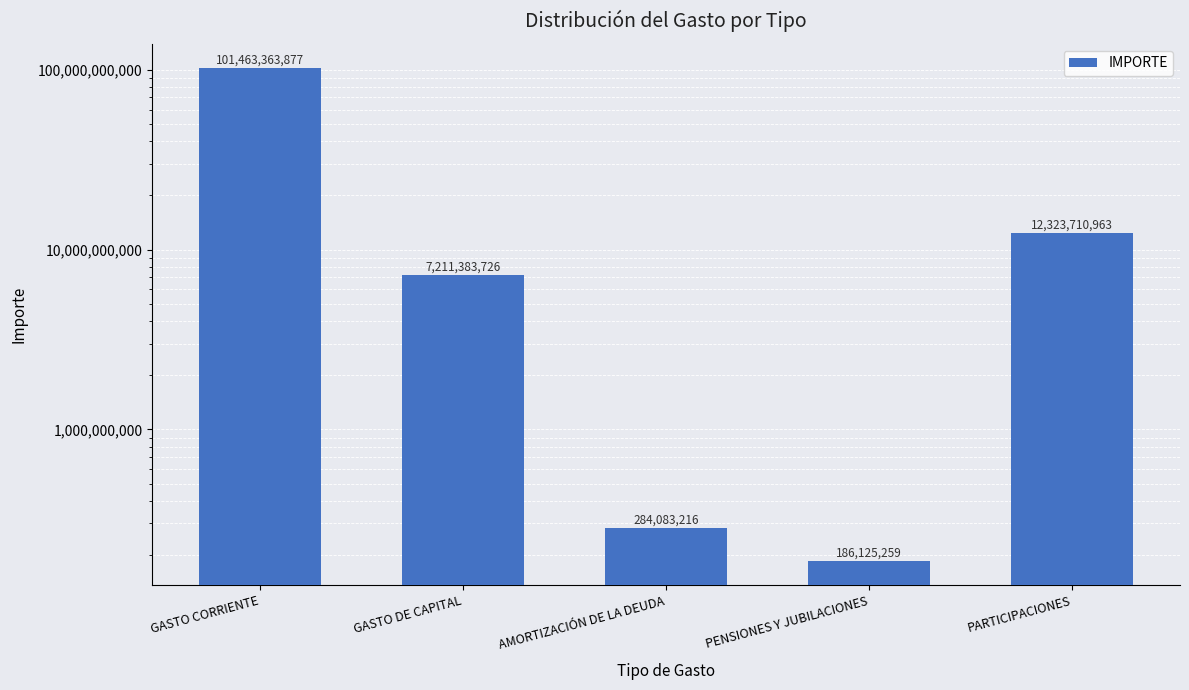

How many data points are above 7211383726?

2